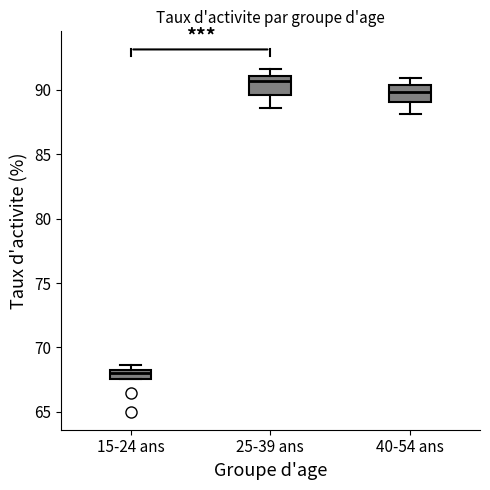

Where does the median line of the box for 40-54 ans sit on the y-axis? The values are not printed on the chart, so give them approximately, as read against the axis.

90.0